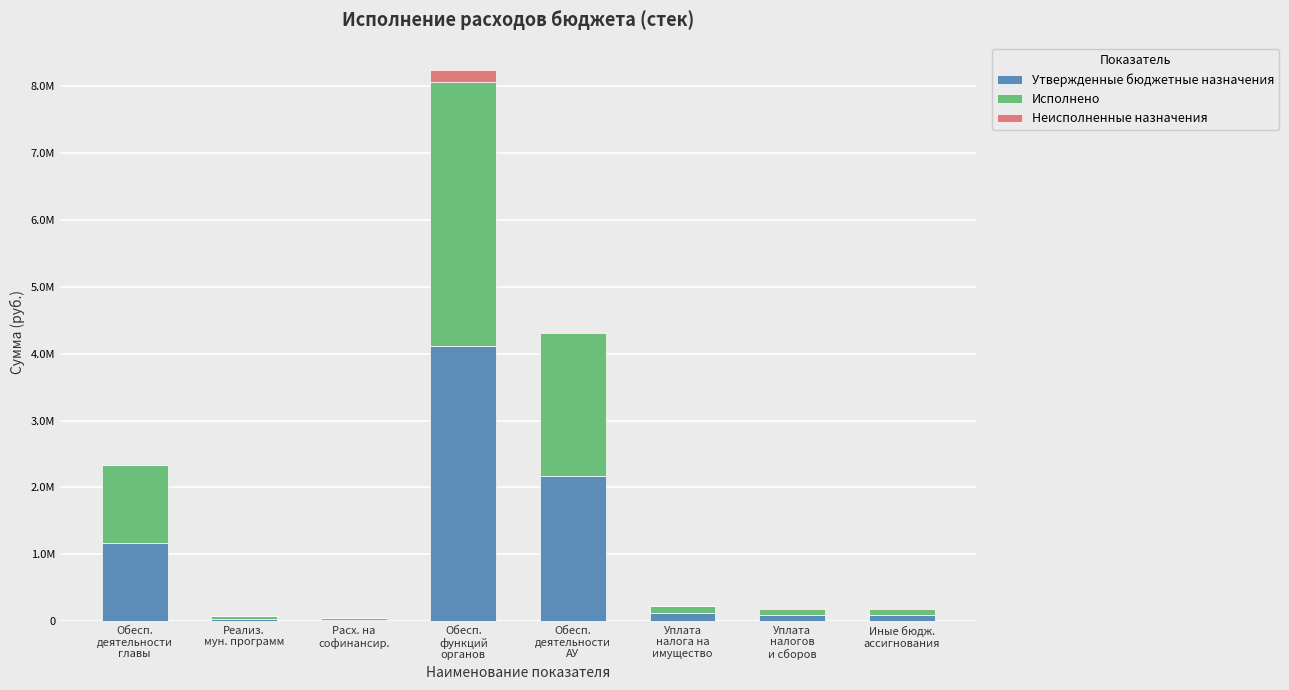

Are the bars horizontal?

No